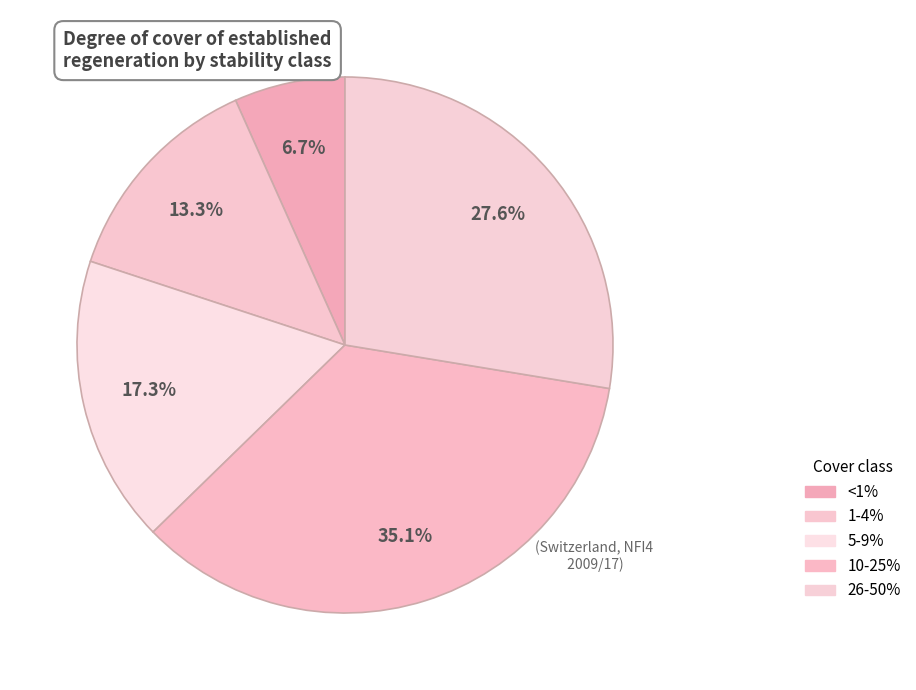

How many segments does this pie chart have?

5